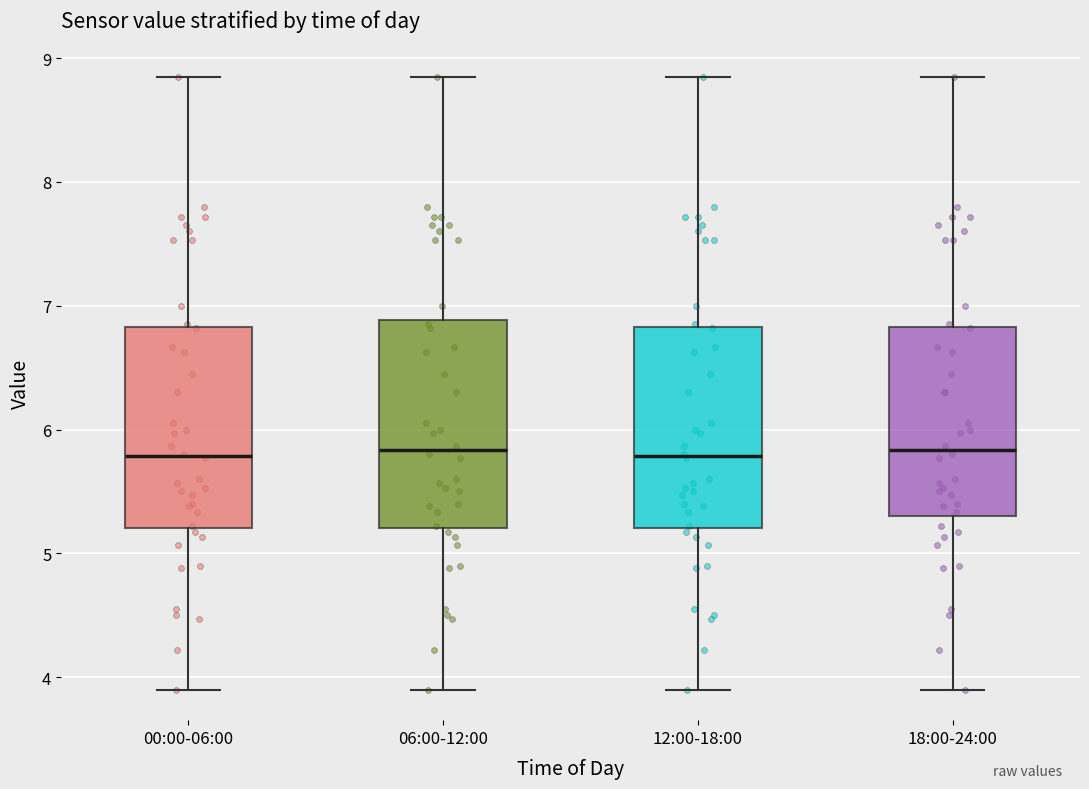

Reading left to right, transcribe this box plot: for each box, give where its median line is, the range the box spans, and where its two whiskers end, as read against the y-axis. The values are not printed on the chart, so give them approximately, as read against the axis.

00:00-06:00: median 5.8, box 5.2 to 6.8, whiskers 3.9 to 8.9
06:00-12:00: median 5.8, box 5.2 to 6.9, whiskers 3.9 to 8.9
12:00-18:00: median 5.8, box 5.2 to 6.8, whiskers 3.9 to 8.9
18:00-24:00: median 5.8, box 5.3 to 6.8, whiskers 3.9 to 8.9